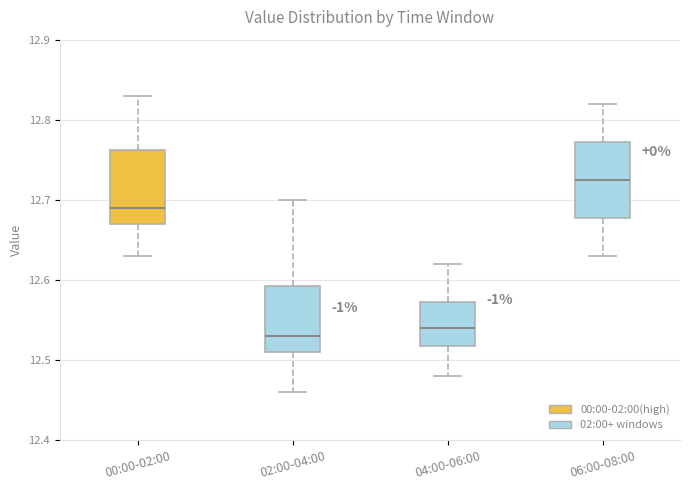

Where does the upper whisker of the box for 02:00-04:00 end on the y-axis? The values are not printed on the chart, so give them approximately, as read against the axis.

12.70